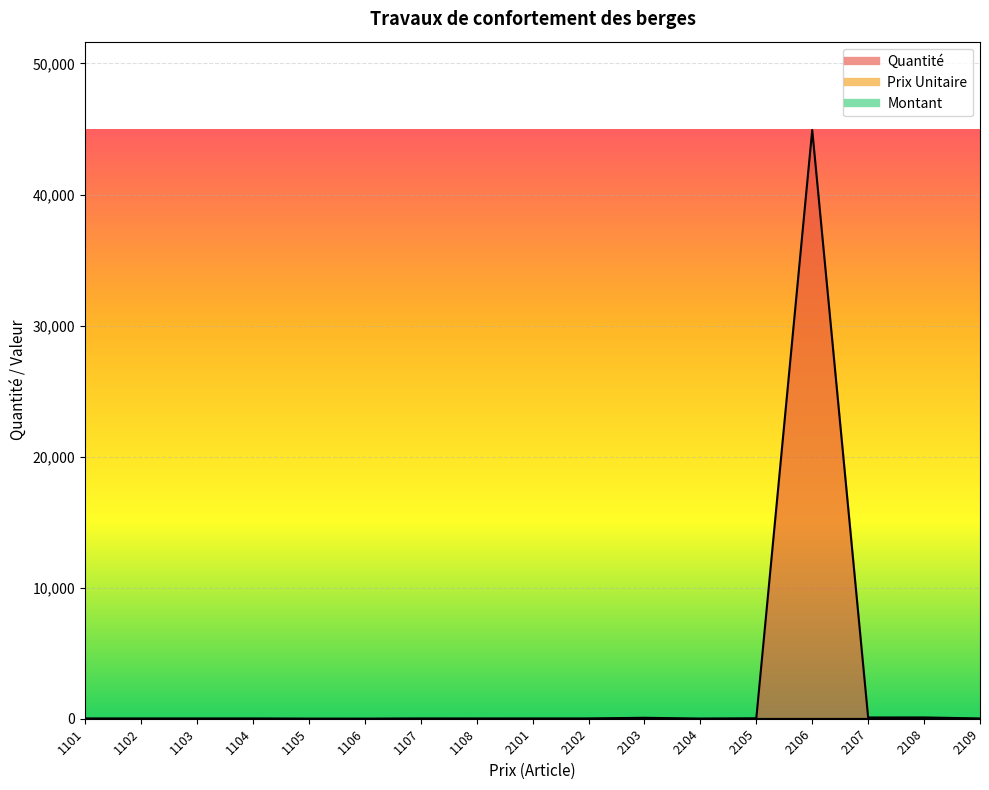

Does the chart display data point markers on the line(s)?

No